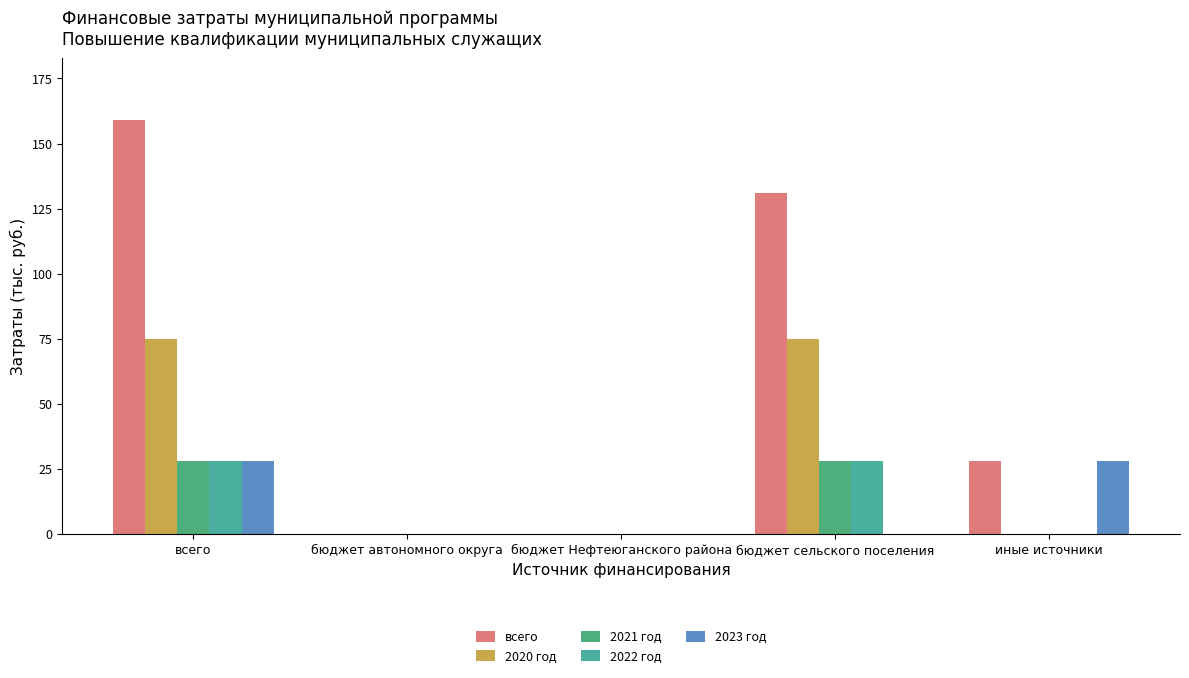

List the series in order of their peak value, lowest first.

2021 год, 2022 год, 2023 год, 2020 год, всего